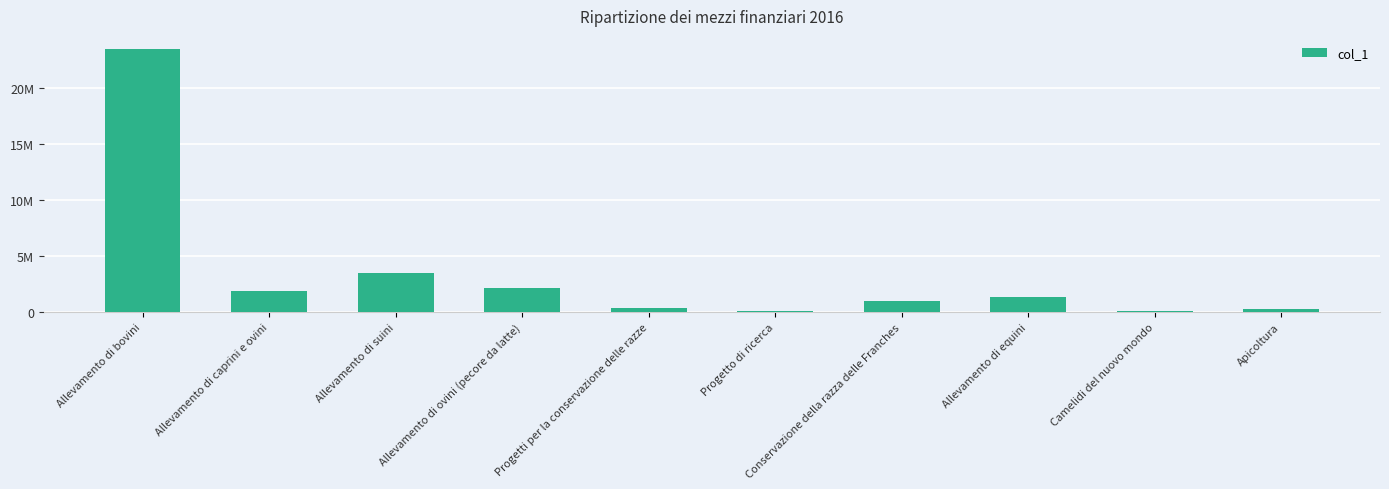

The value at Conservazione della razza delle Franches is 996500.0. True or false?

True